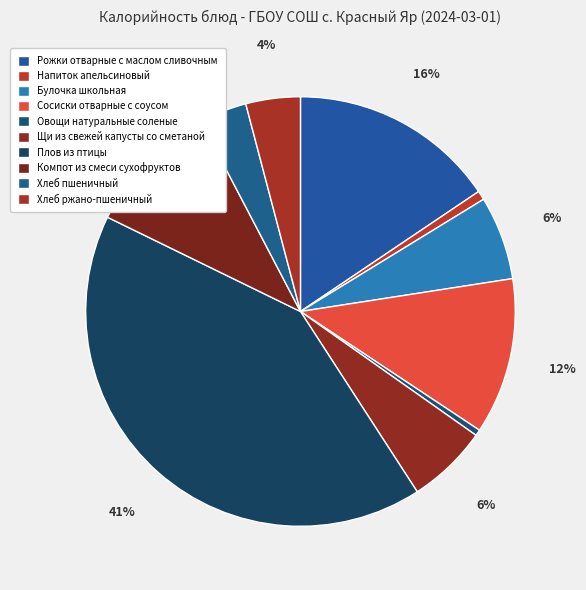

To the nearest percent, what is the average slice percentage?

10%